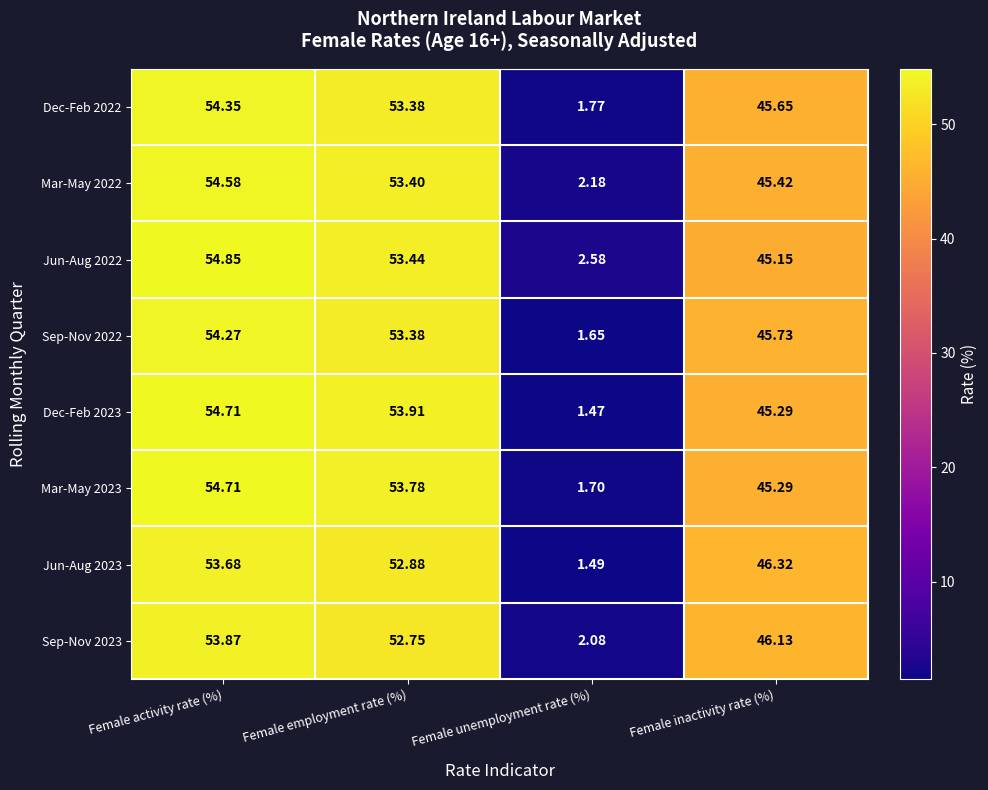

Which series has the largest total across all categories?

Jun-Aug 2022